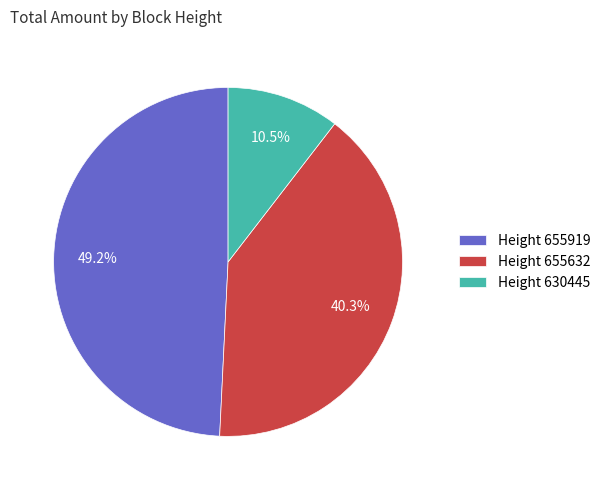

What is the smallest slice in the pie chart?

Height 630445